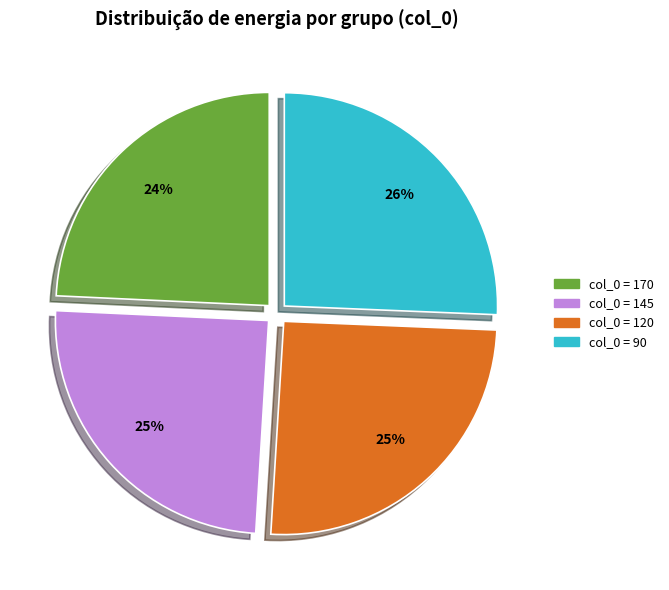

Is there a majority slice in this chart?

No